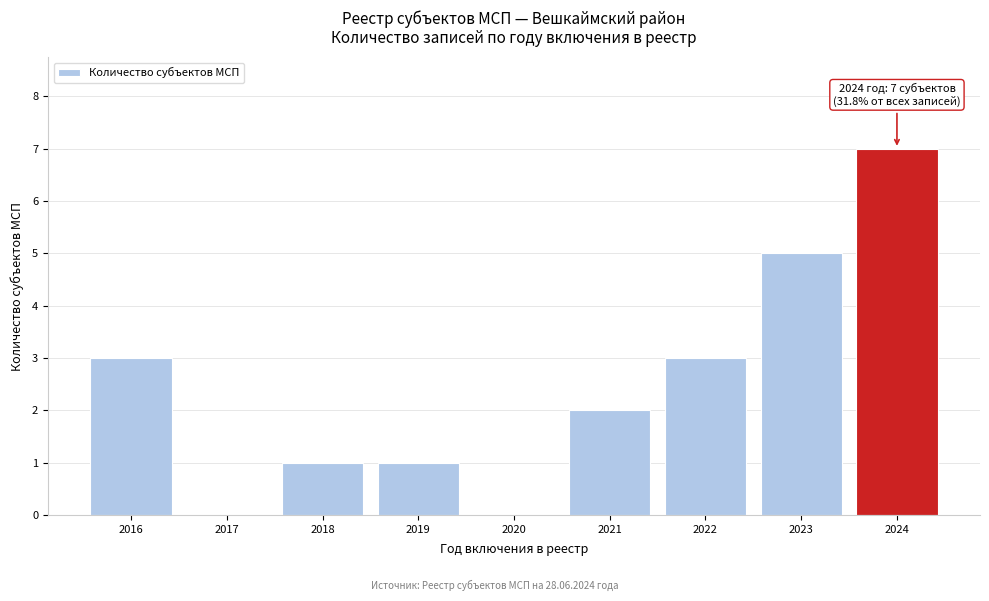

Reading left to right, list all the values displayed in this chart.

2016=3	2017=0	2018=1	2019=1	2020=0	2021=2	2022=3	2023=5	2024=7